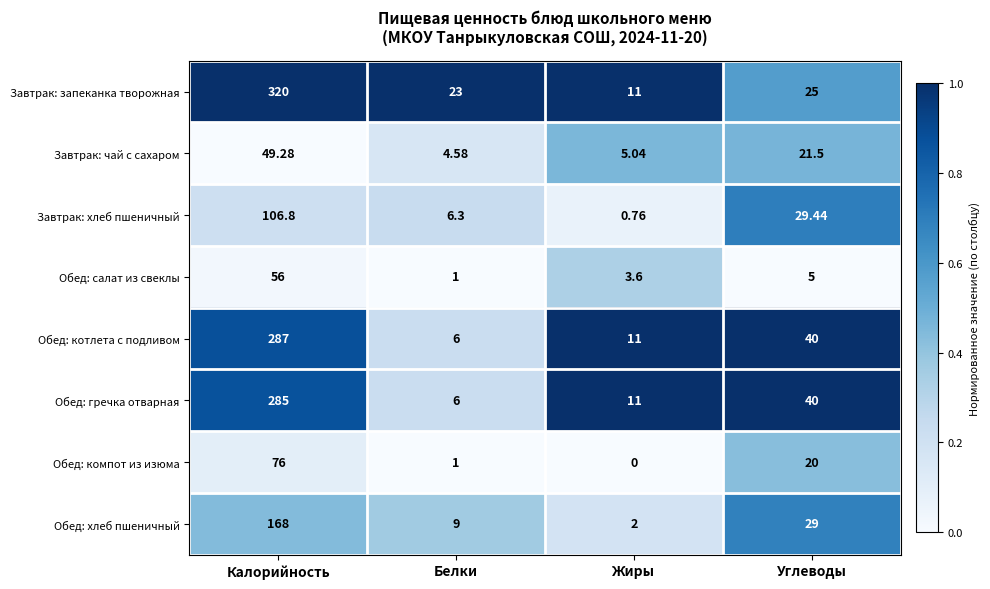

List the series in order of their peak value, highest first.

Завтрак: запеканка творожная, Обед: котлета с подливом, Обед: гречка отварная, Обед: хлеб пшеничный, Завтрак: хлеб пшеничный, Обед: компот из изюма, Обед: салат из свеклы, Завтрак: чай с сахаром